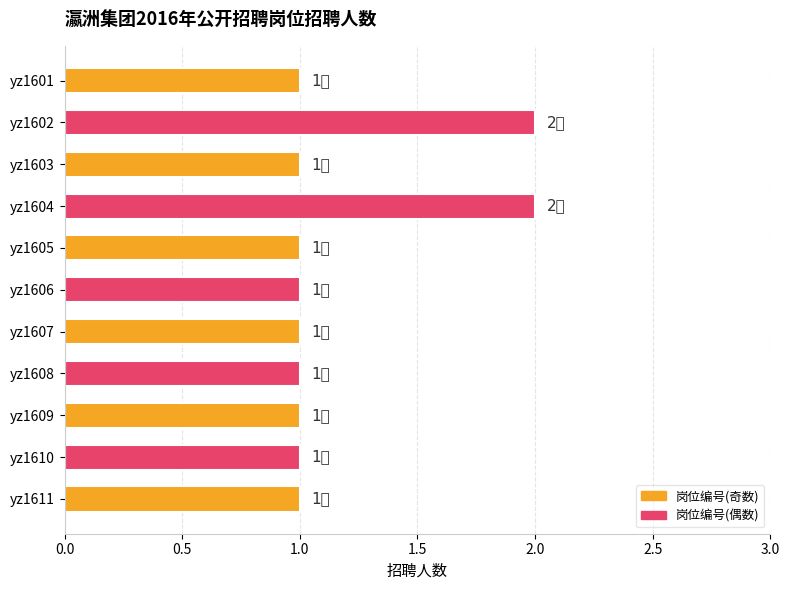

The value at yz1608 is 0. True or false?

False